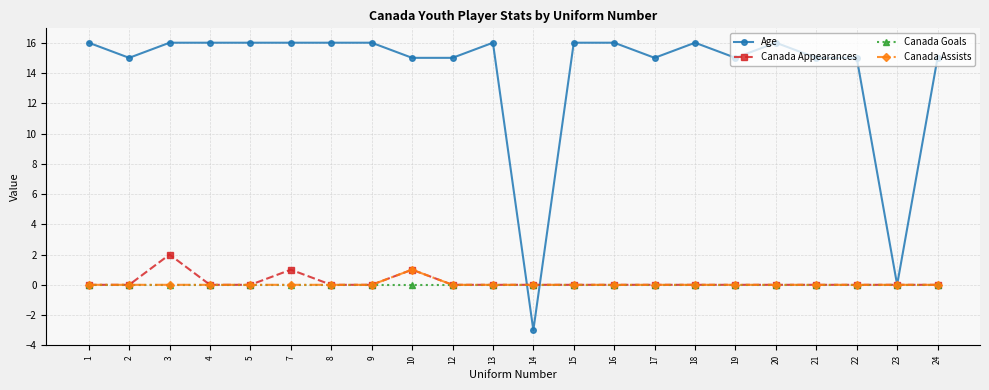

The value of Canada Goals at 3 is 0. True or false?

True